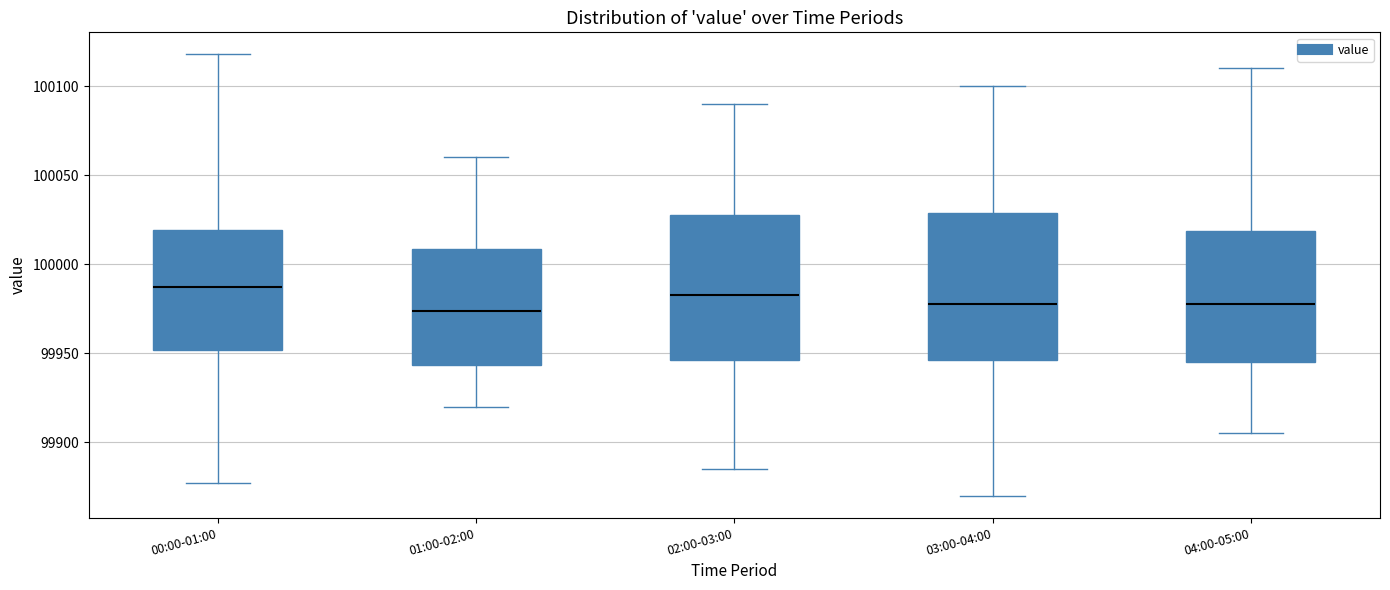

Reading left to right, read every box against the y-axis: the position of its median line, the range the box covers, and the ends of its whiskers. The values are not printed on the chart, so give them approximately, as read against the axis.

00:00-01:00: median 99985, box 99950 to 100020, whiskers 99875 to 100120
01:00-02:00: median 99975, box 99945 to 100010, whiskers 99920 to 100060
02:00-03:00: median 99985, box 99945 to 100030, whiskers 99885 to 100090
03:00-04:00: median 99980, box 99945 to 100030, whiskers 99870 to 100100
04:00-05:00: median 99980, box 99945 to 100020, whiskers 99905 to 100110